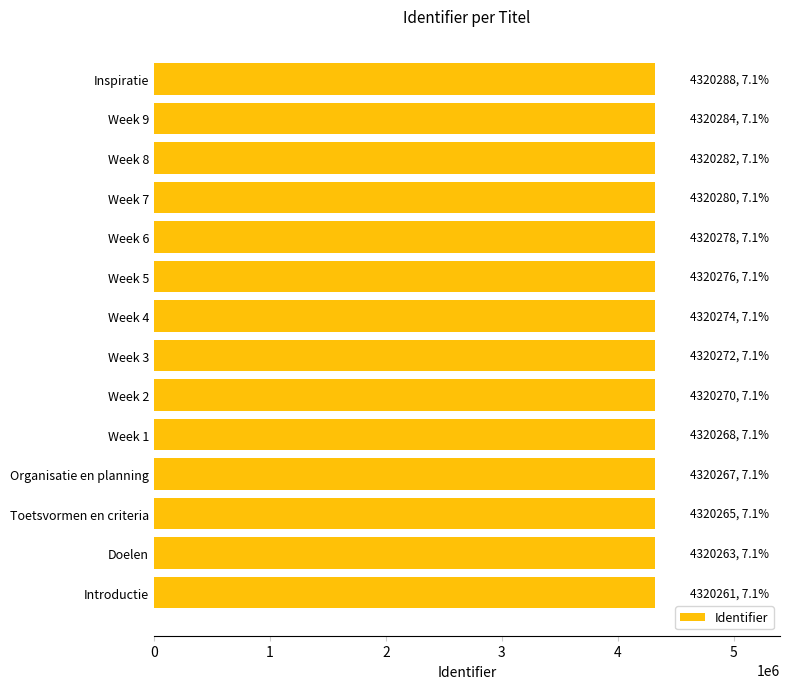

What value does the data have at Doelen?

4320263